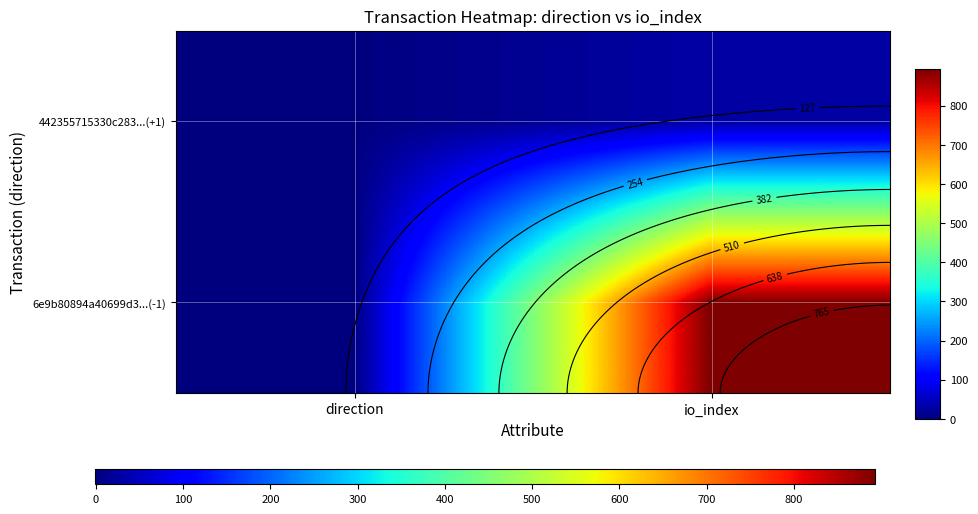

Rank the series by their maximum value, from highest to lowest.

6e9b80894a40699d3...(-1), 442355715330c283...(+1)